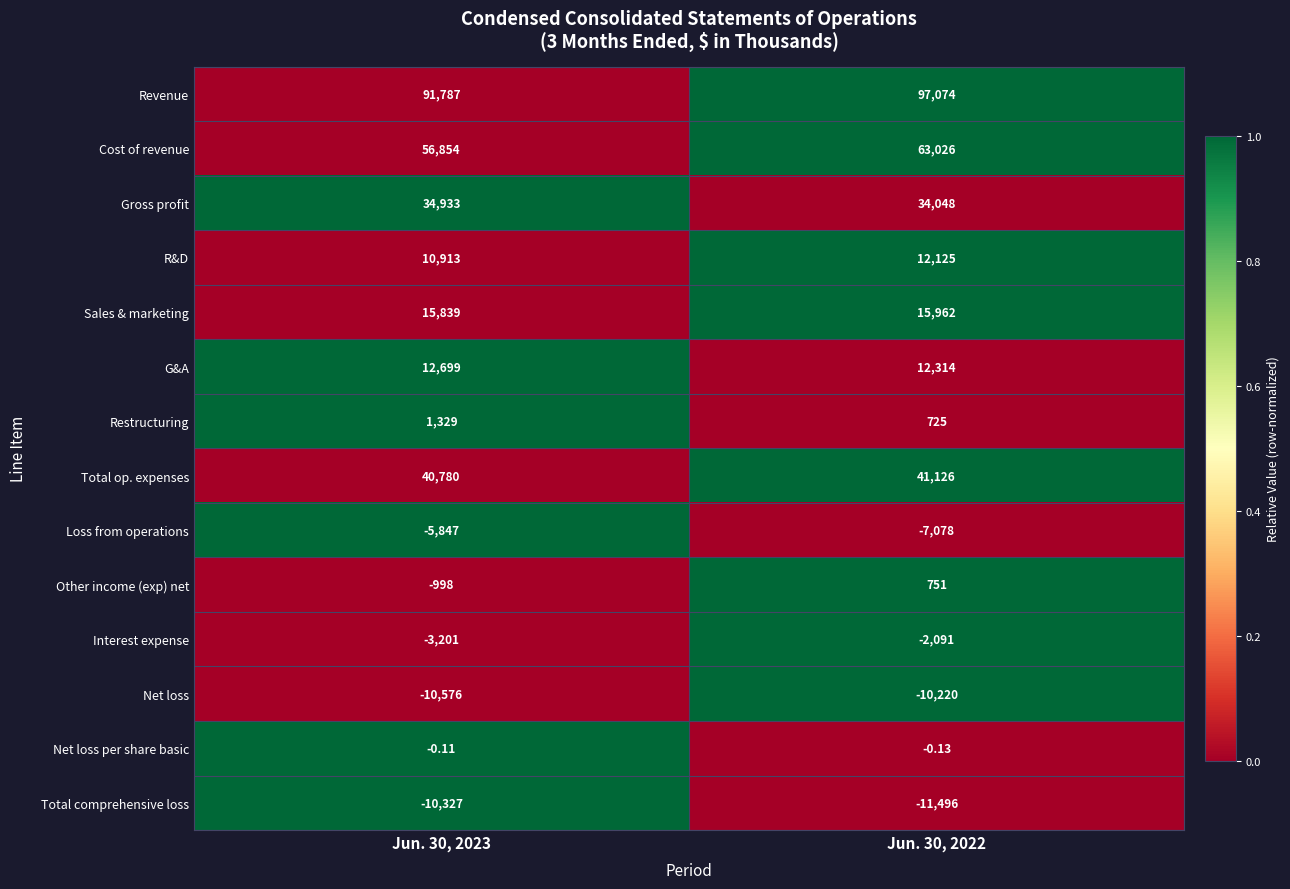

How many categories are shown in the chart?

2